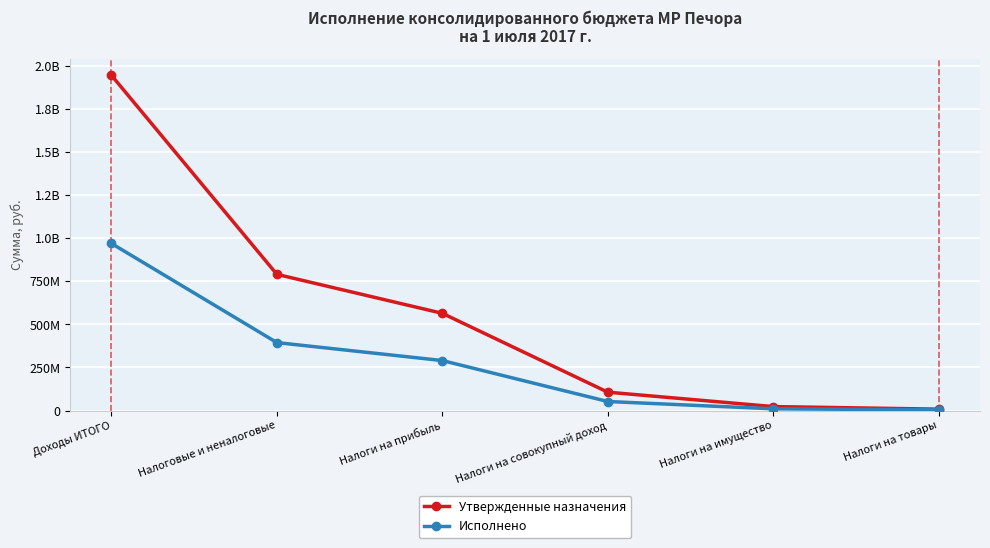

What are all the series names shown in the legend?

Утвержденные назначения, Исполнено